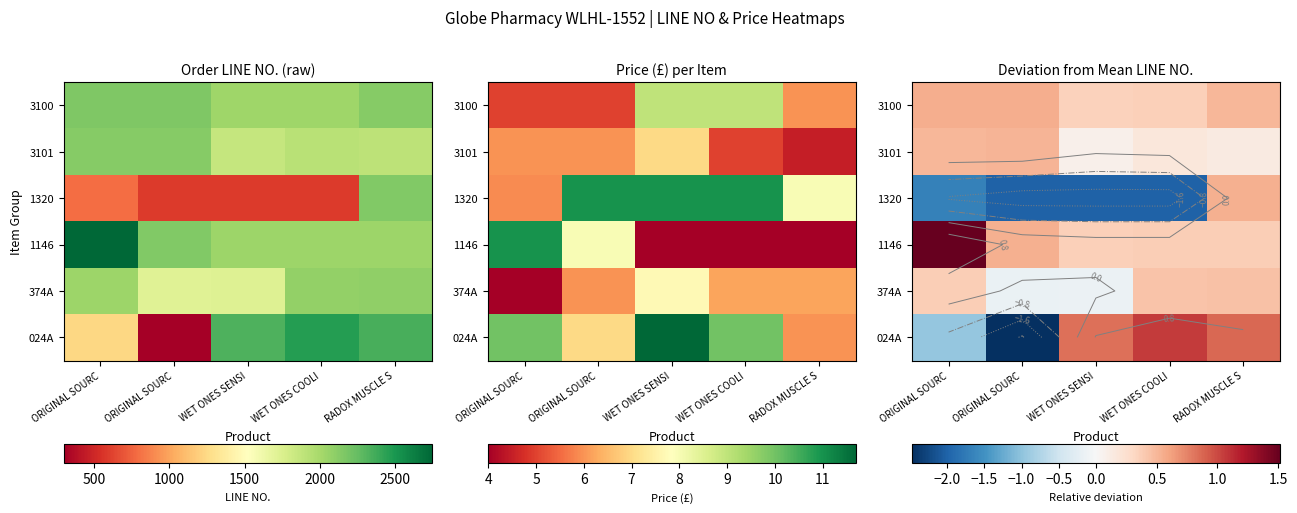

Count the number of data series in this chart.

6